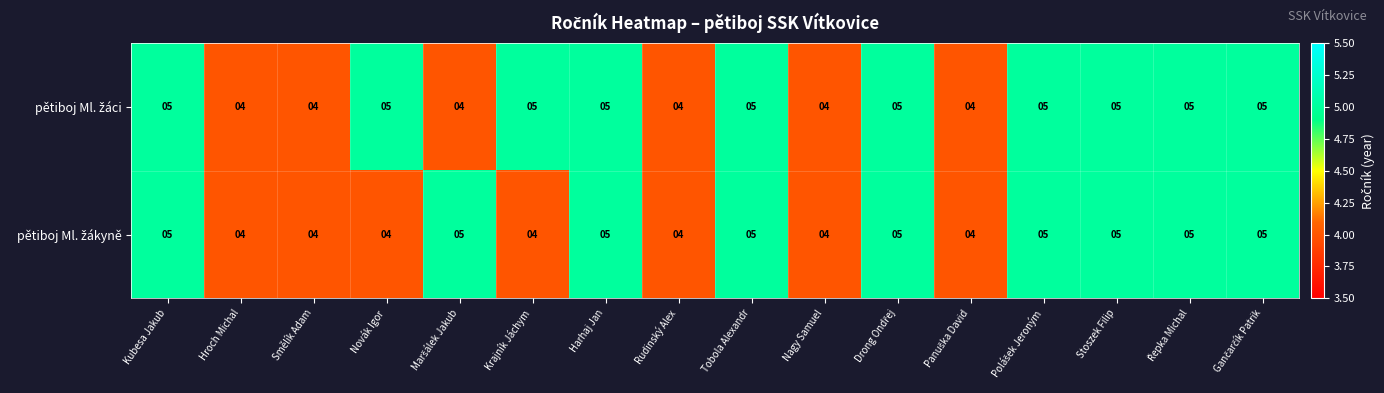

What is the maximum value shown in the chart?

5